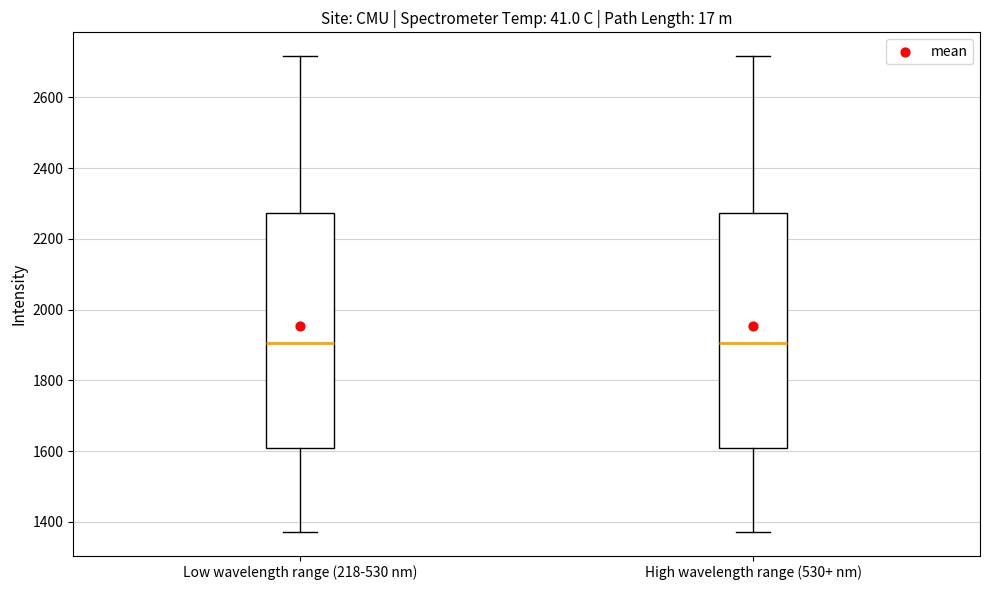

Where is the lower edge of the box for Low wavelength range (218-530 nm) on the y-axis? The values are not printed on the chart, so give them approximately, as read against the axis.

1600